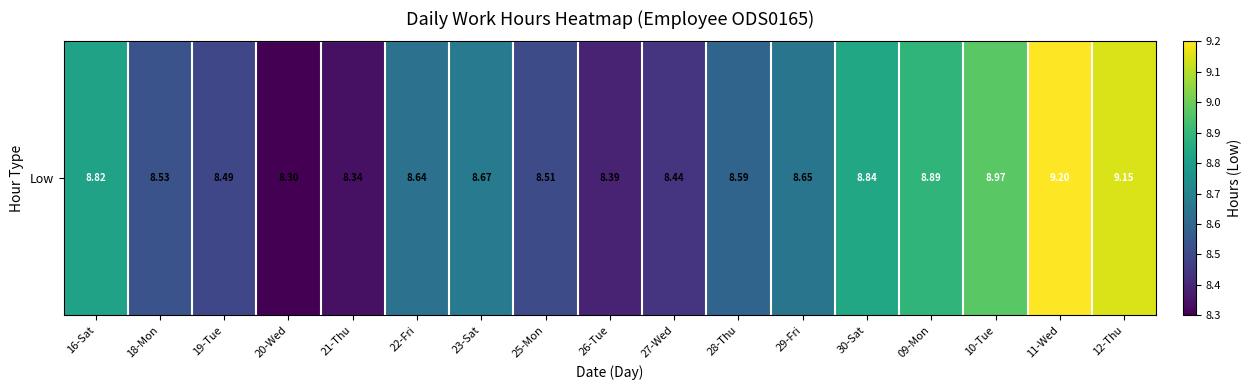

How many distinct data groups are displayed?

1